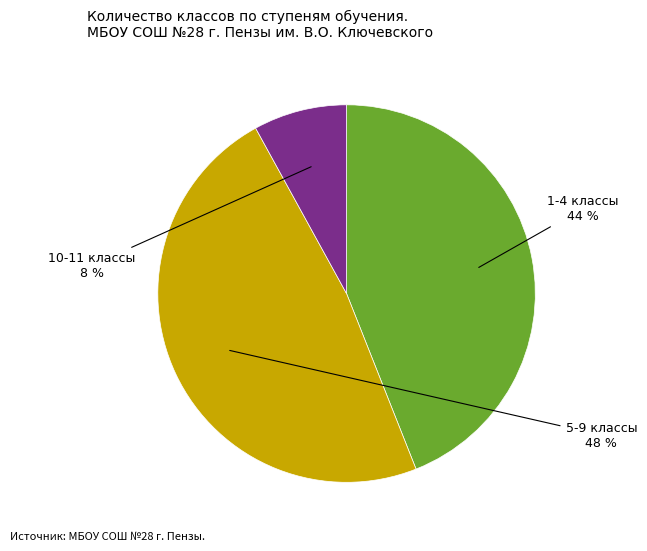

How many slices are in this pie chart?

3